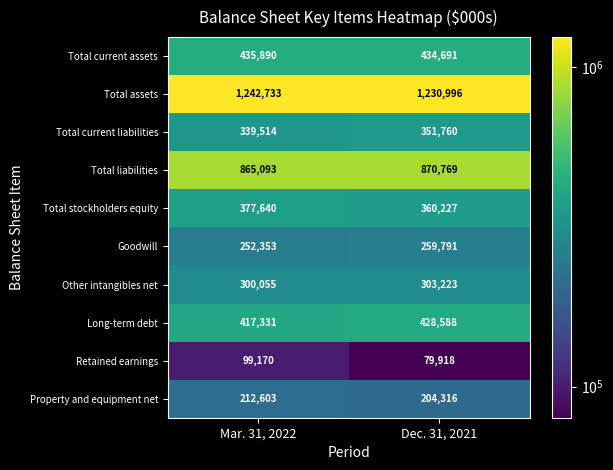

At which label does Total current liabilities reach its peak?

Dec. 31, 2021